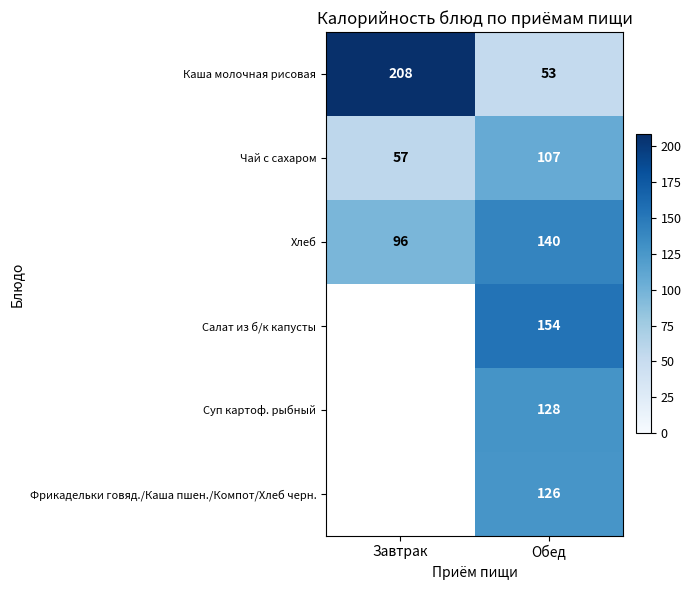

At which category does the chart reach its peak across all series?

Завтрак